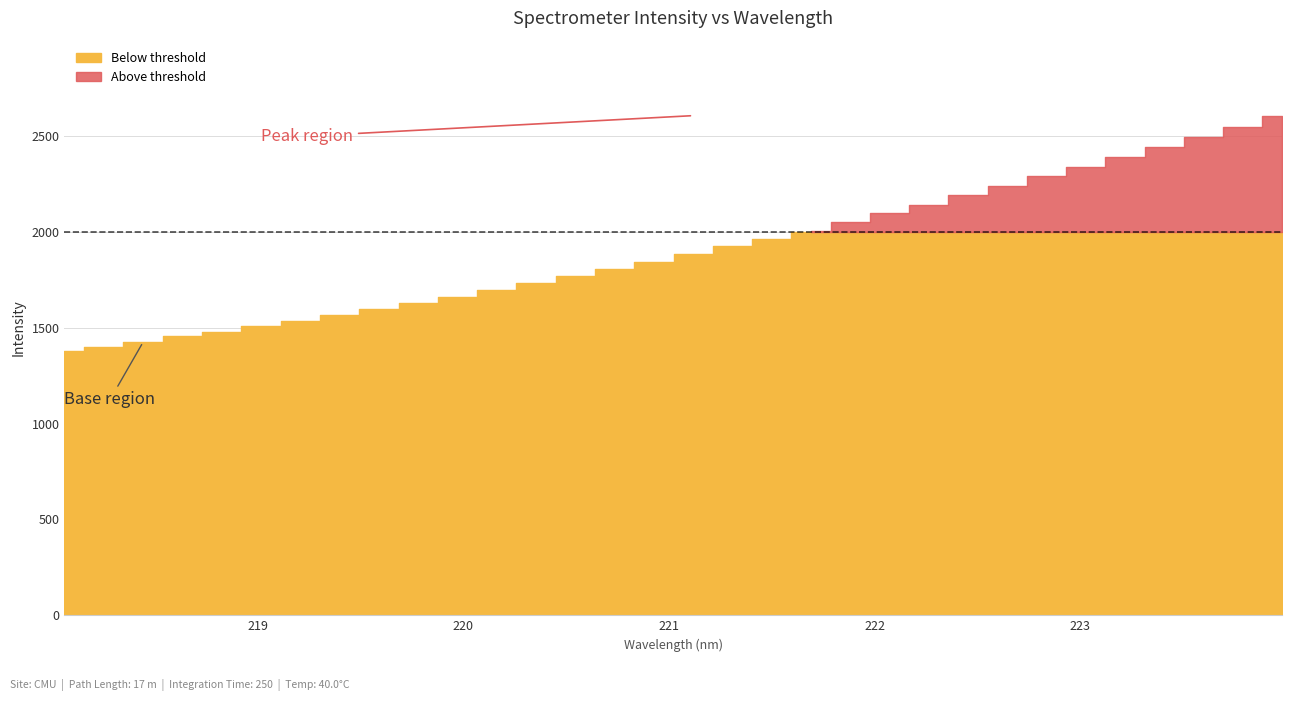

Is it true that the value at 218.442 is 1424.3?

True